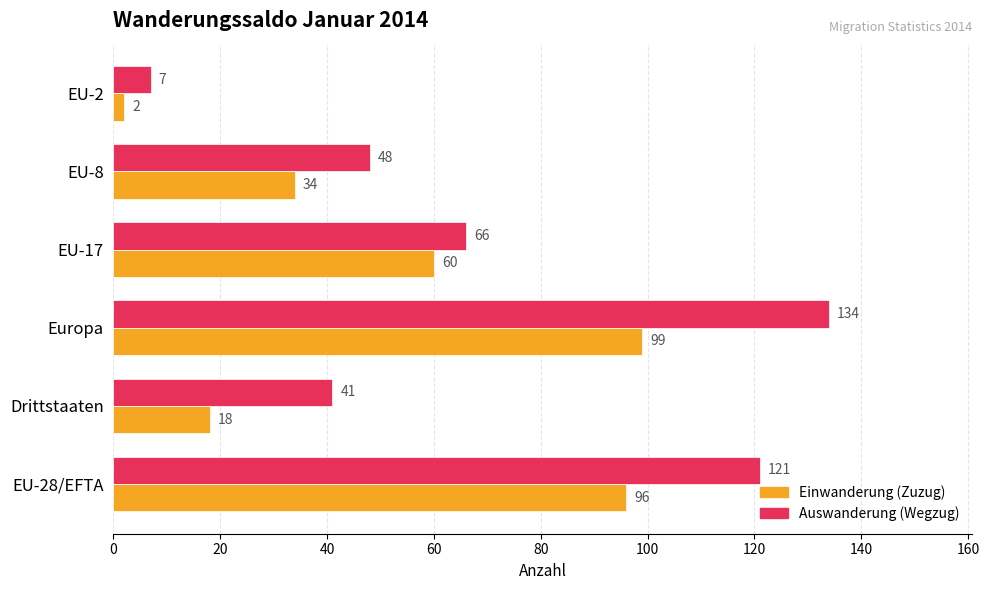

At which category is the sum across all series the highest?

Europa